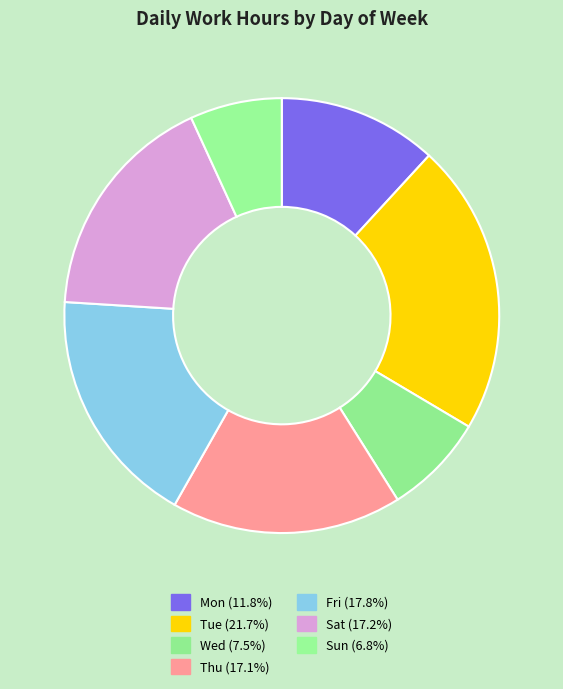

Is the sum of Thu and Wed greater than half?

No